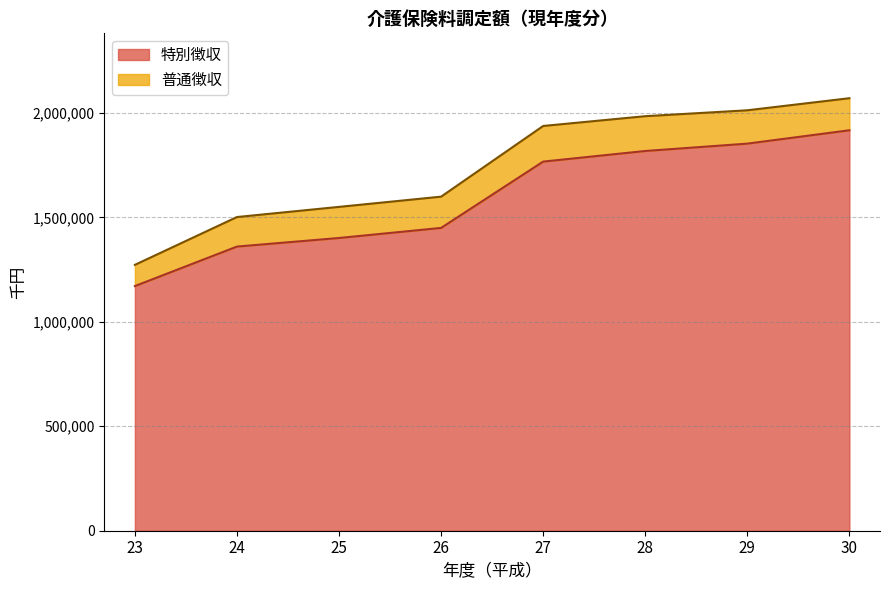

What value does the data have at 26?

1449886